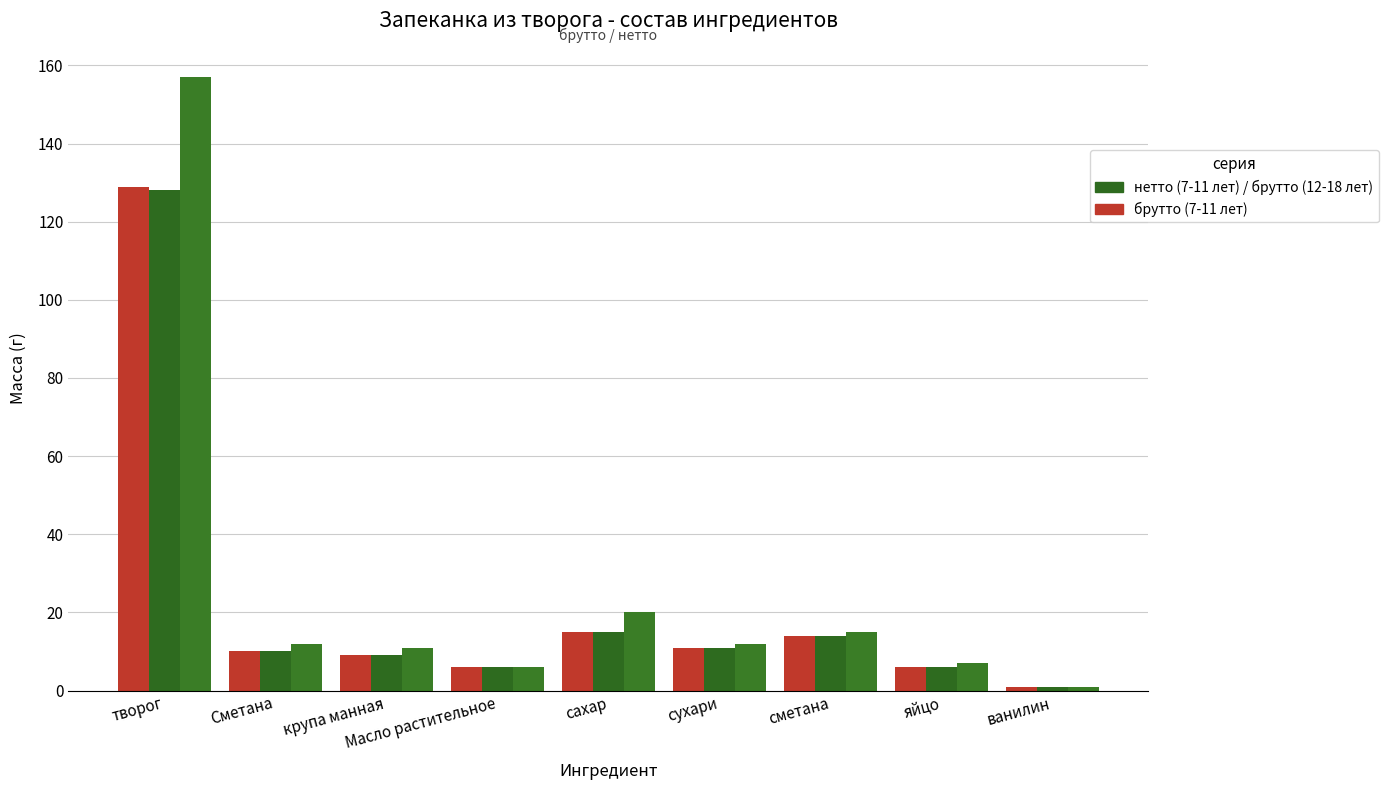

Count the number of categories in the chart.

9